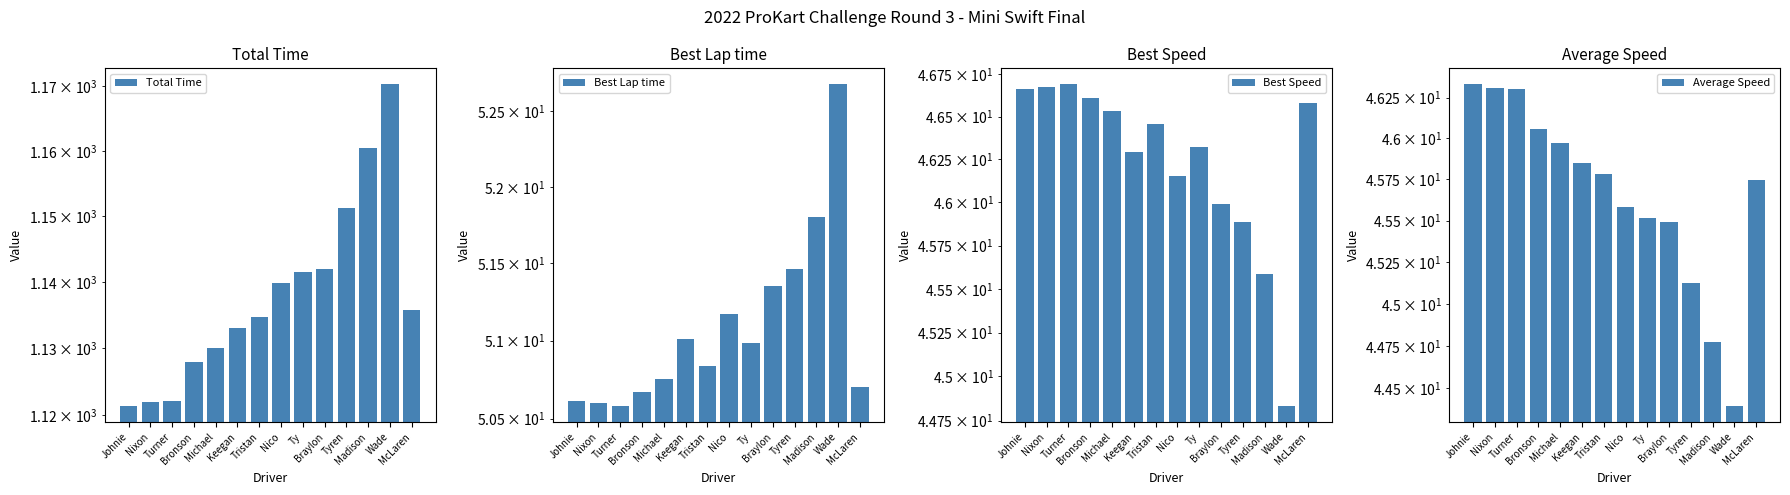

Which series has the largest range (max minus min)?

Total Time